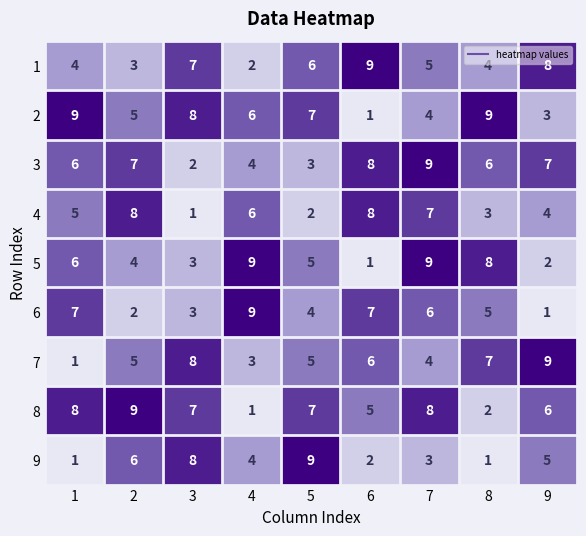

What is the difference between the second highest and minimum values in the 3 series?

6